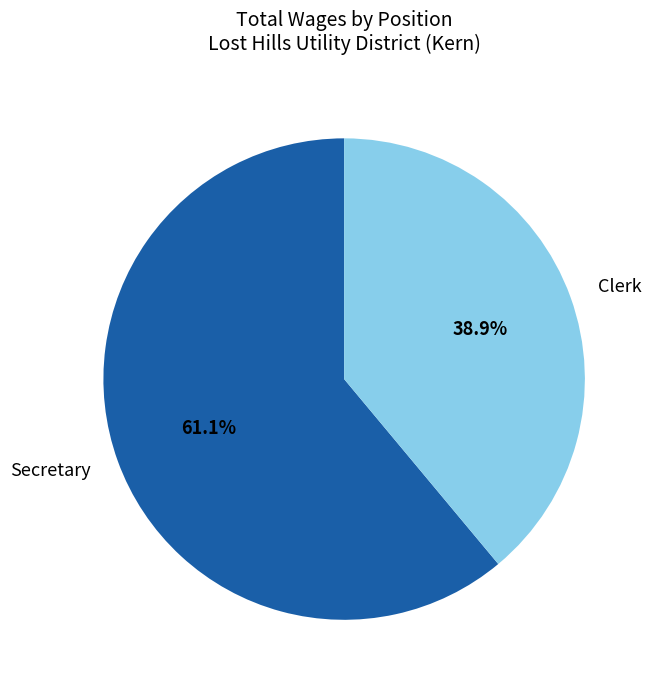

How many segments does this pie chart have?

2